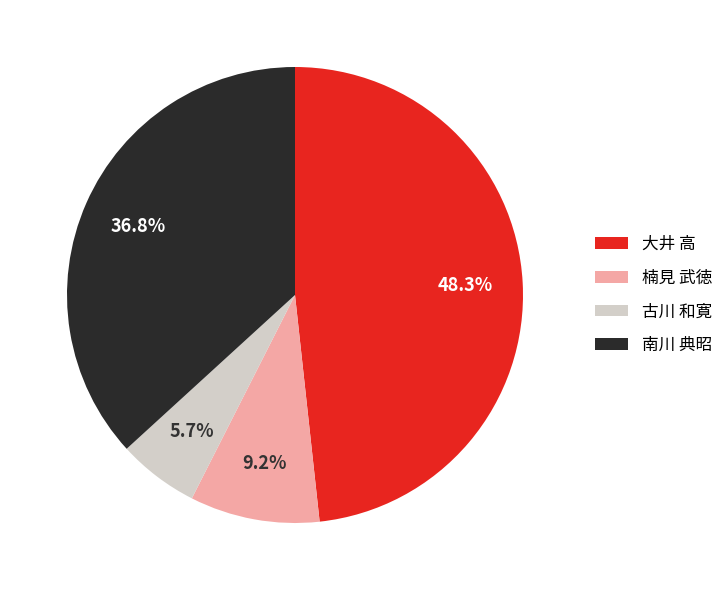

What is the ratio of the value at 楠見 武徳 to the value at 大井 高?

0.2